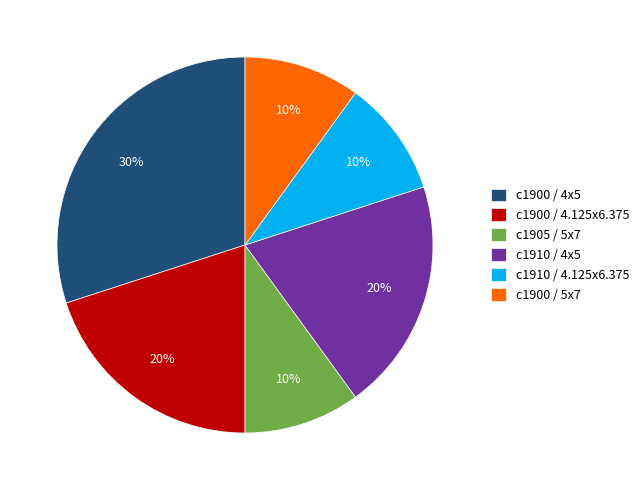

Approximately how many times larger is the value at c1910 / 4.125x6.375 compared to c1900 / 5x7?

1.0